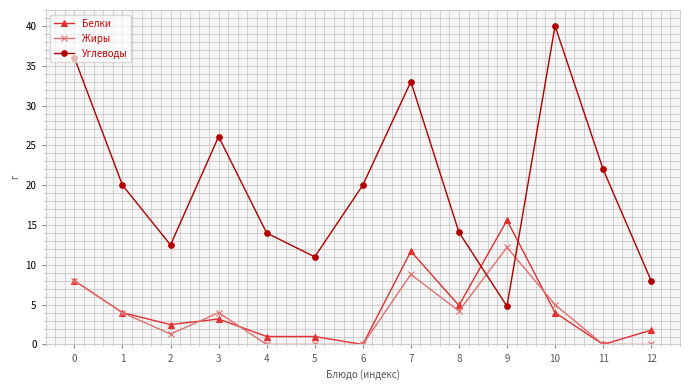

List the series in order of their peak value, highest first.

Углеводы, Белки, Жиры